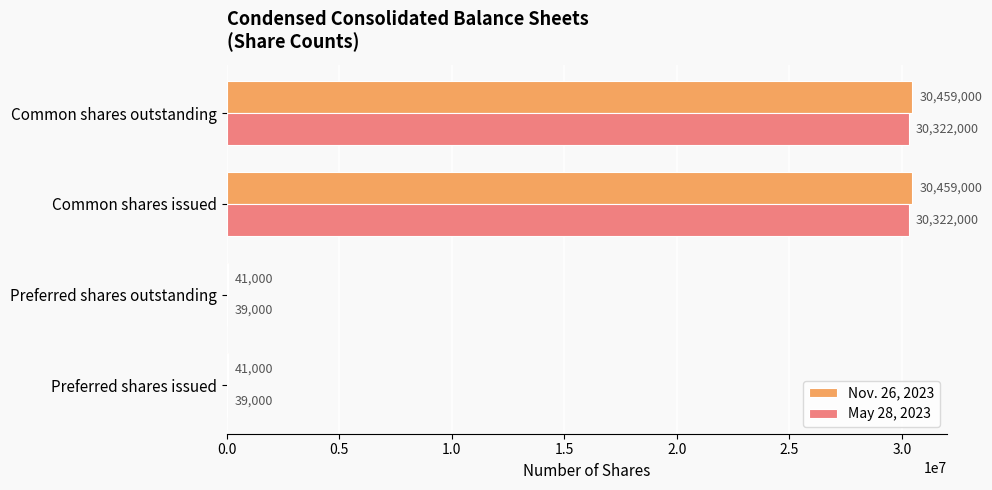

What is the total value across all series at Preferred shares outstanding?

80000